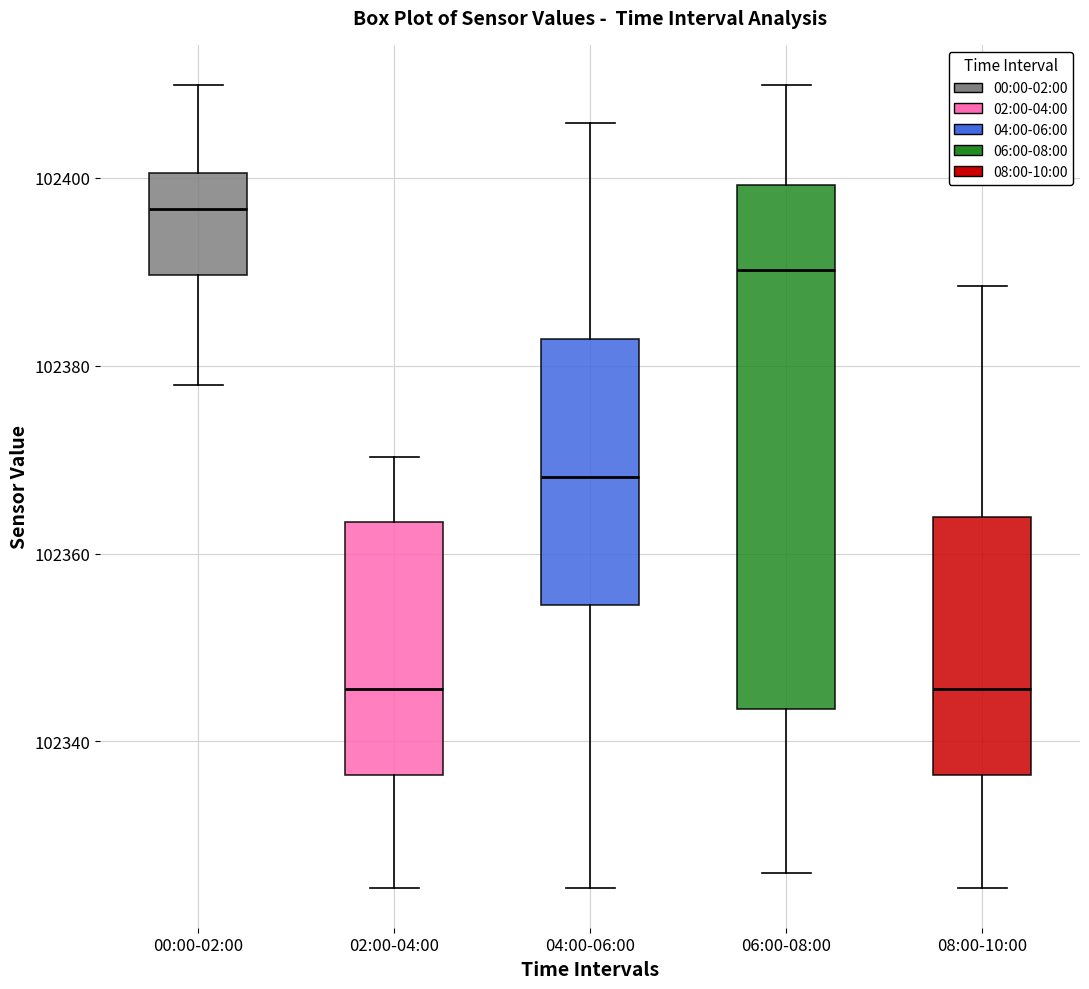

Where does the upper whisker of the box for 06:00-08:00 end on the y-axis? The values are not printed on the chart, so give them approximately, as read against the axis.

102410